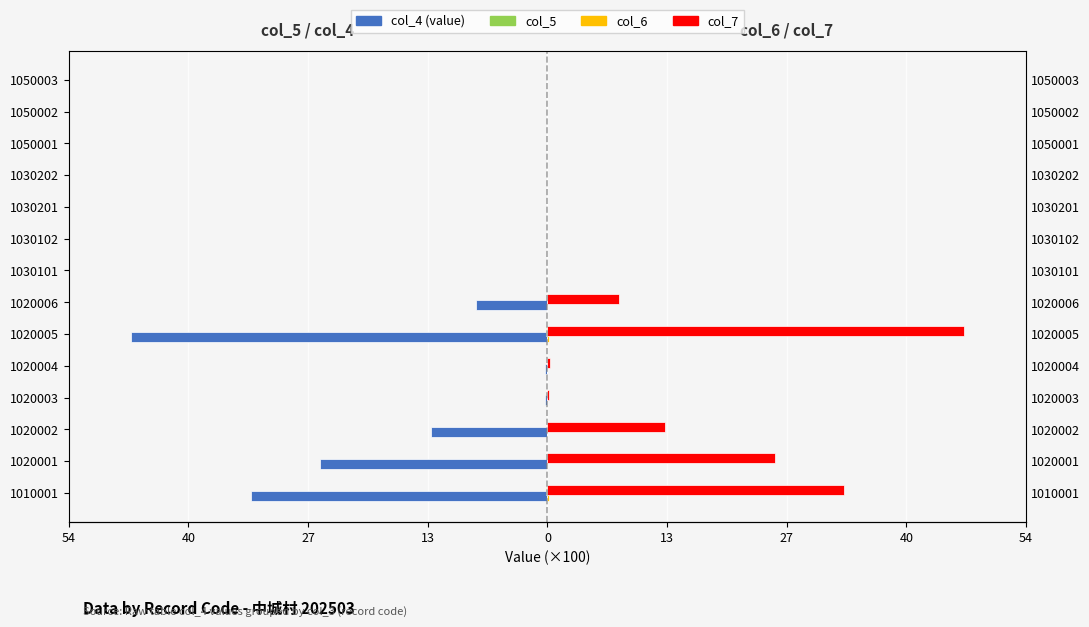

How many values in col_5 are below zero?

2